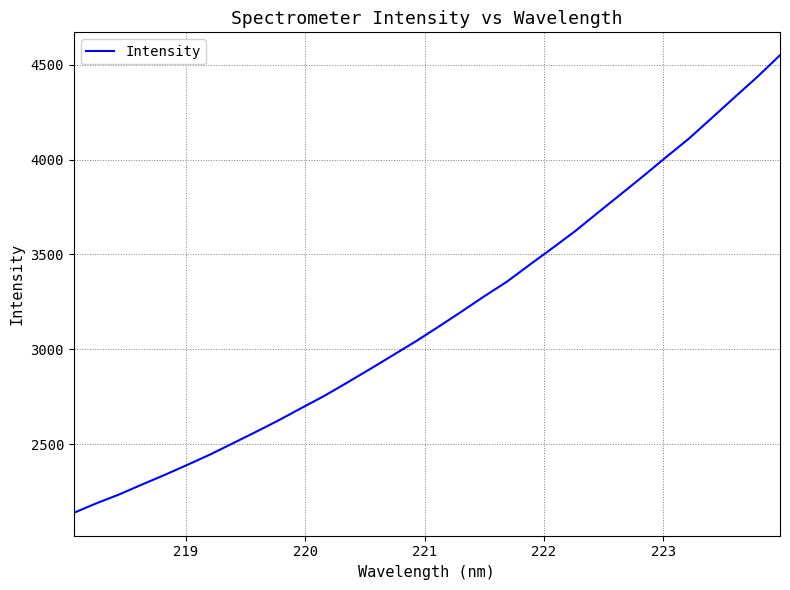

What is the difference between the maximum and minimum values?

2411.5